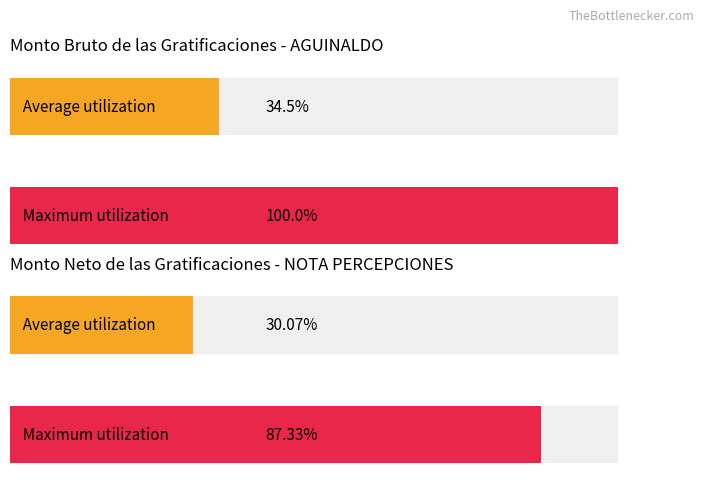

What are all the series names shown in the legend?

Monto bruto de las gratificaciones, Monto neto de las gratificaciones